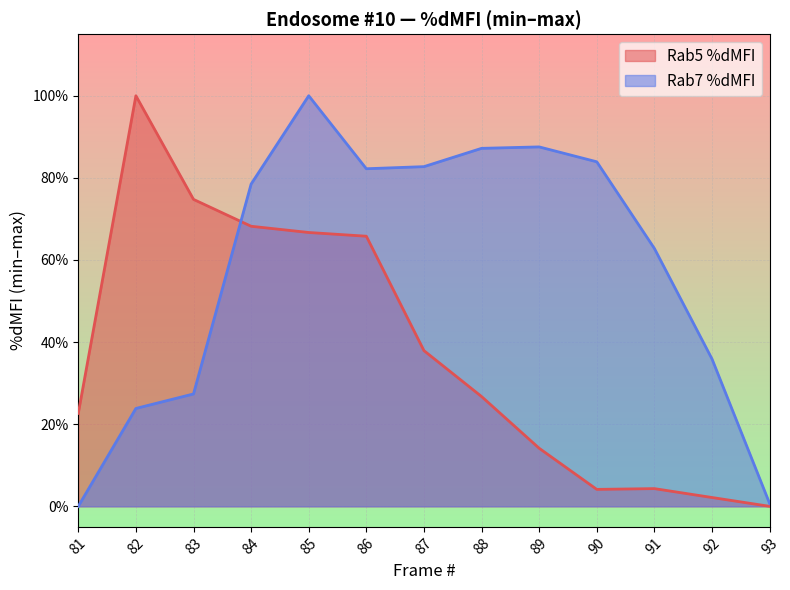

What is the highest value of the Rab5 %dMFI series?

1.0